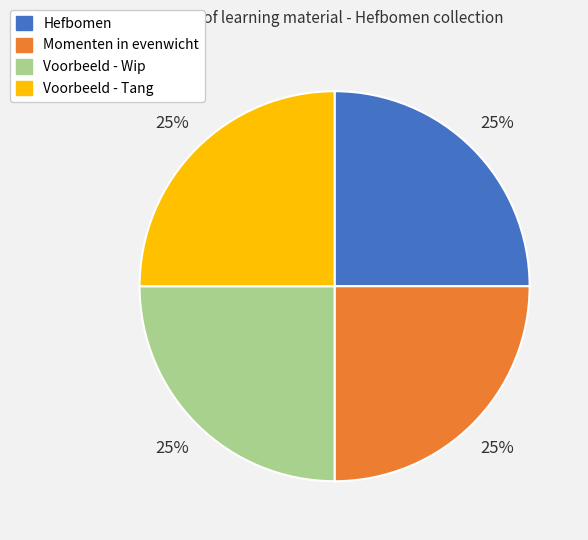

To the nearest percent, what percentage of the pie is Voorbeeld - Tang?

25%